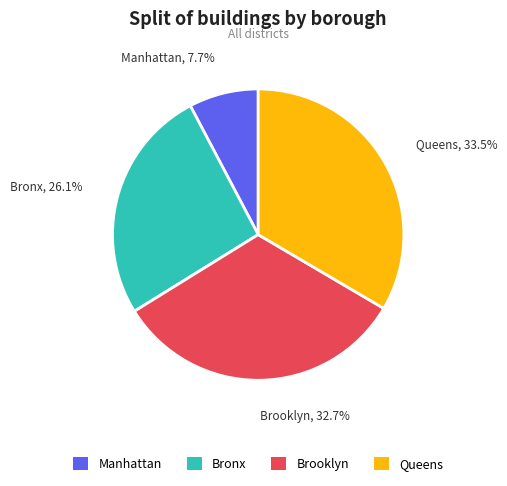

To the nearest percent, what is the combined percentage of Queens and Manhattan?

41%